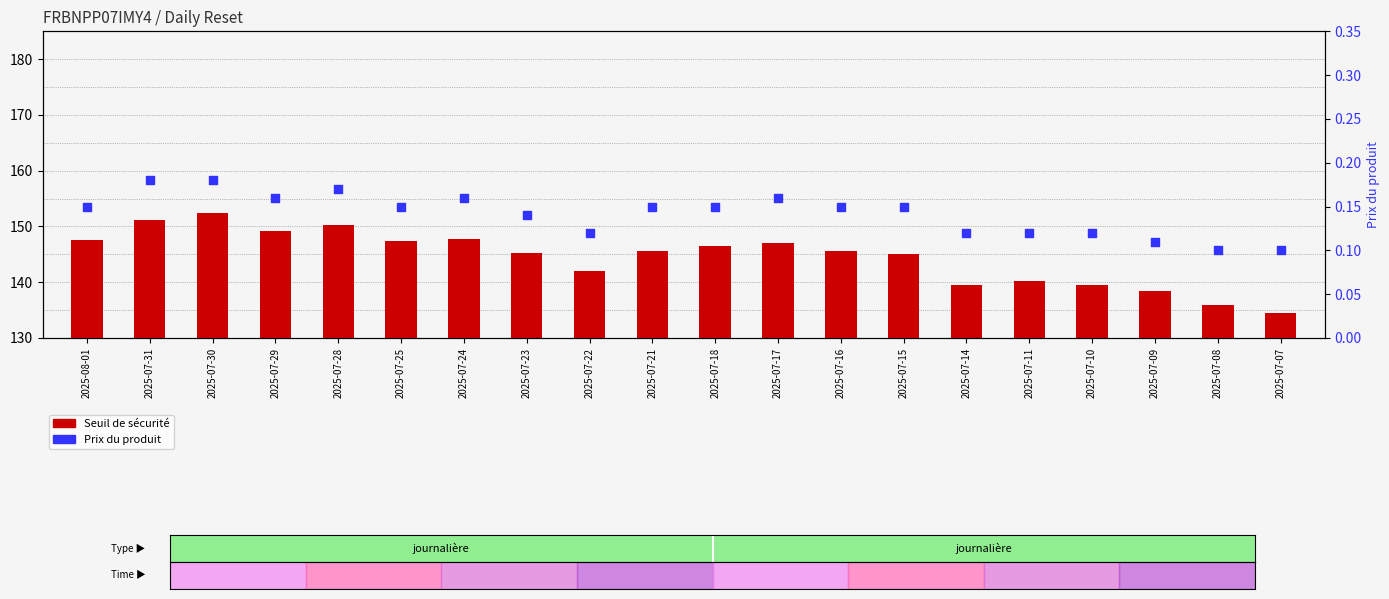

Which series reaches the maximum Y coordinate?

Seuil de sécurité